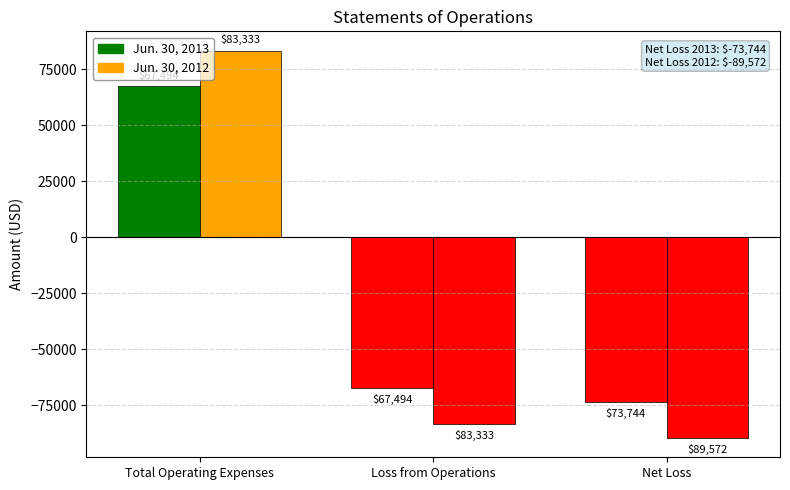

Is the value of Jun. 30, 2012 at Loss from Operations greater than the value of Jun. 30, 2013 at Total Operating Expenses?

No